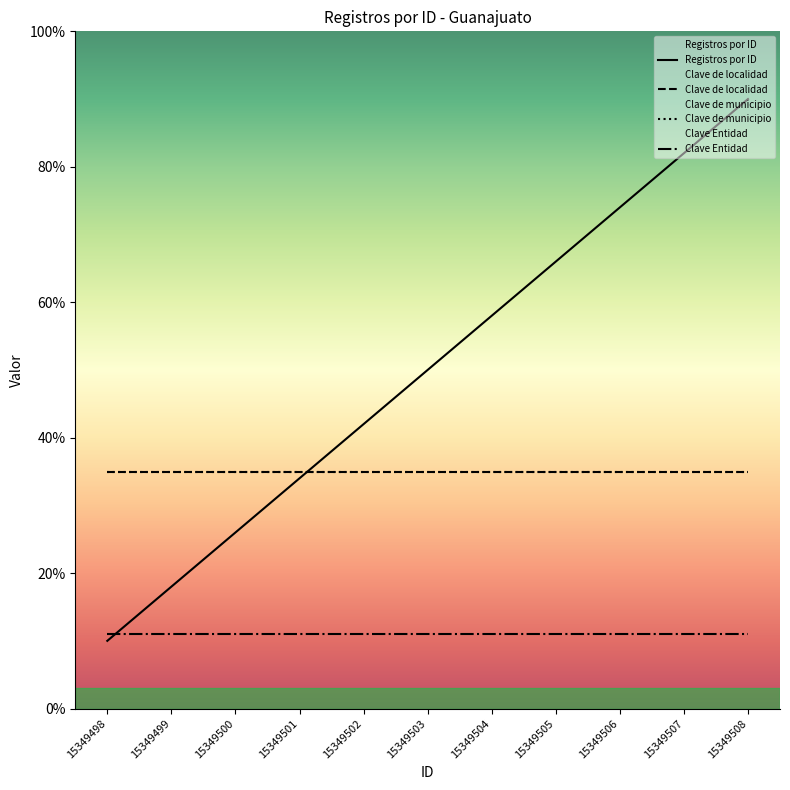

Does the chart have visible grid lines?

No